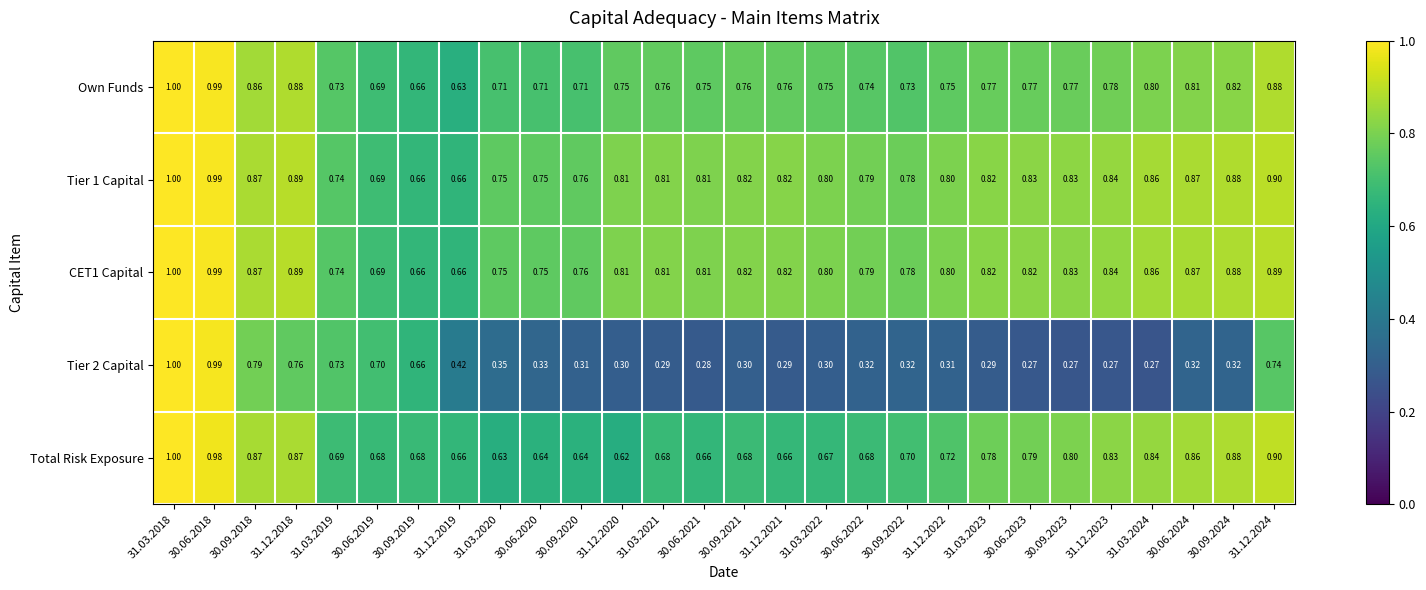

Is the value of Total Risk Exposure at 31.12.2021 greater than the value of Tier 2 Capital at 30.09.2018?

No